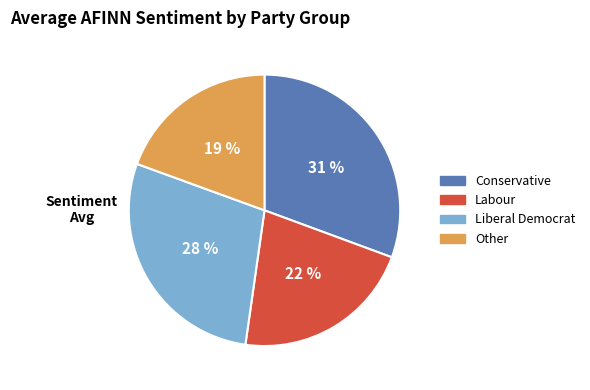

Combined, do Other and Liberal Democrat account for over 50%?

No